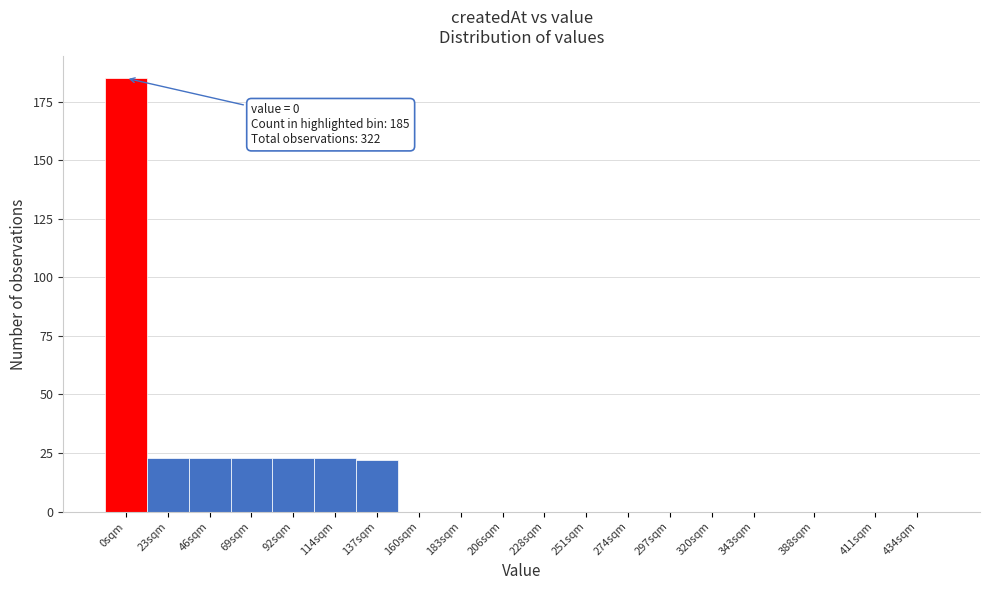

Reading left to right, extract all data points from this chart.

0sqm=185	23sqm=23	46sqm=23	69sqm=23	92sqm=23	114sqm=23	137sqm=22	160sqm=0	183sqm=0	206sqm=0	228sqm=0	251sqm=0	274sqm=0	297sqm=0	320sqm=0	343sqm=0	388sqm=0	411sqm=0	434sqm=0